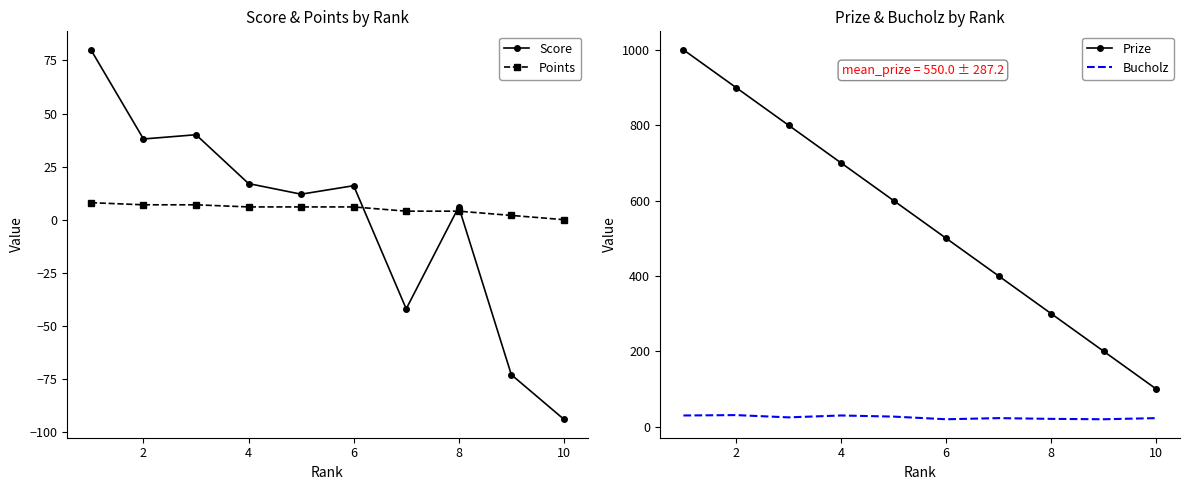

True or false: Score has more than 0 points higher than both neighbors.

True